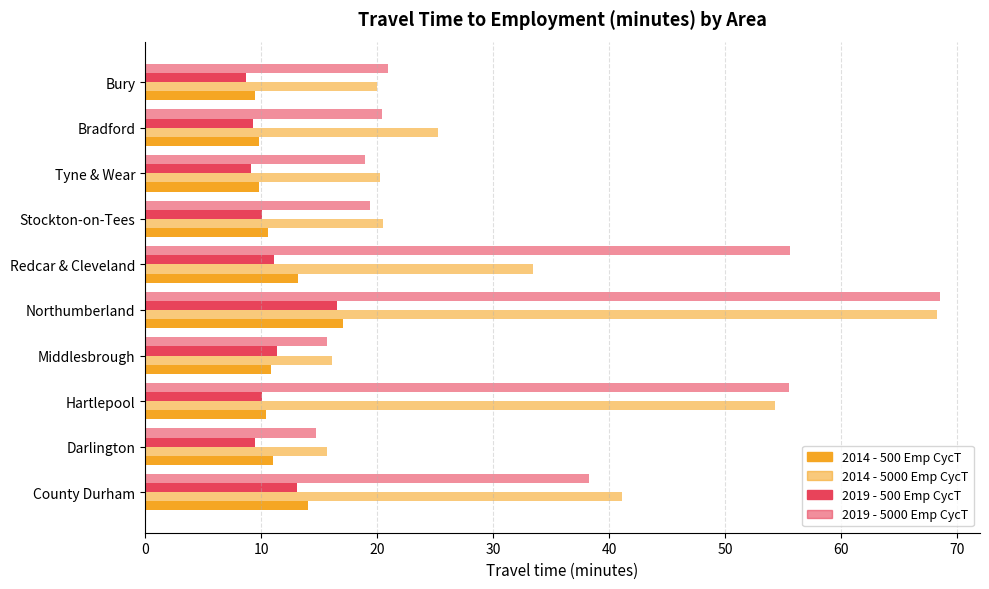

Count the number of categories in the chart.

10